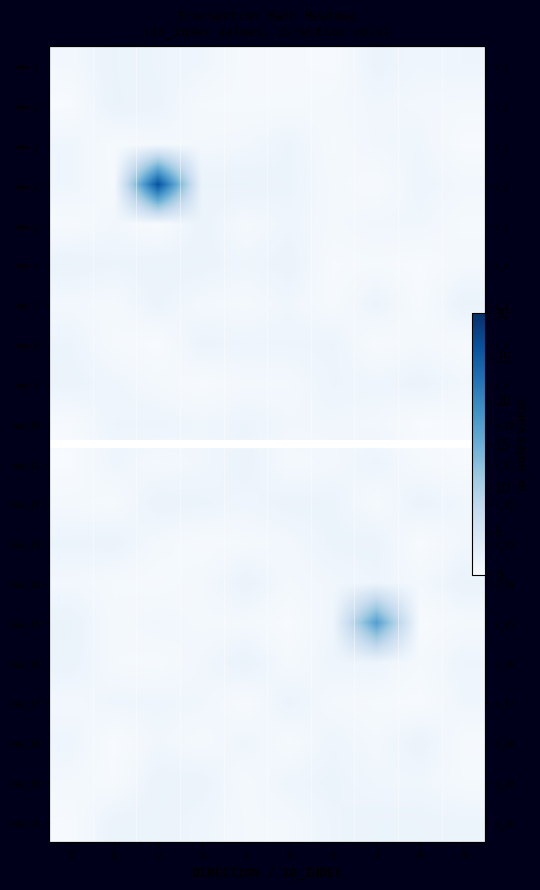

Which has a higher value, 8 or 1?

1